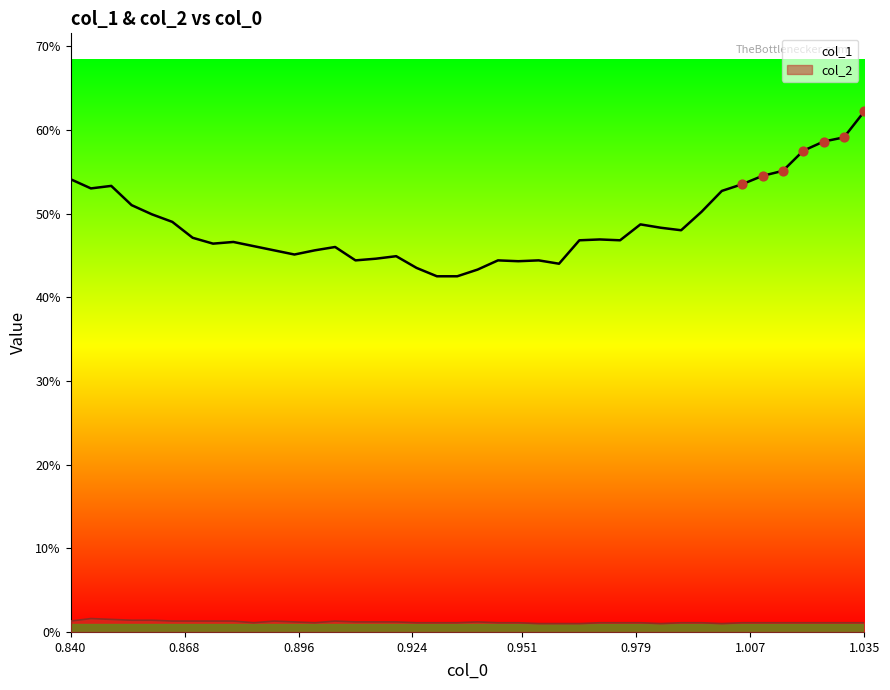

Which series reaches the minimum Y coordinate?

col_2